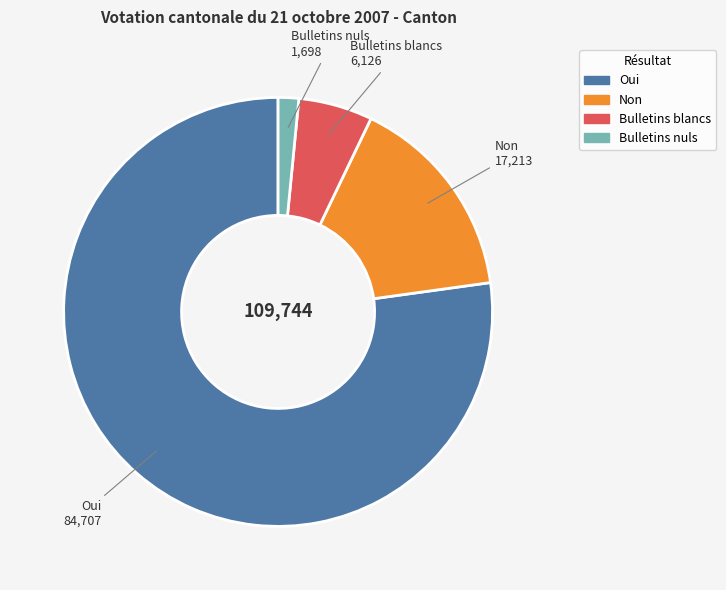

Which slice represents more than half of the pie?

Oui